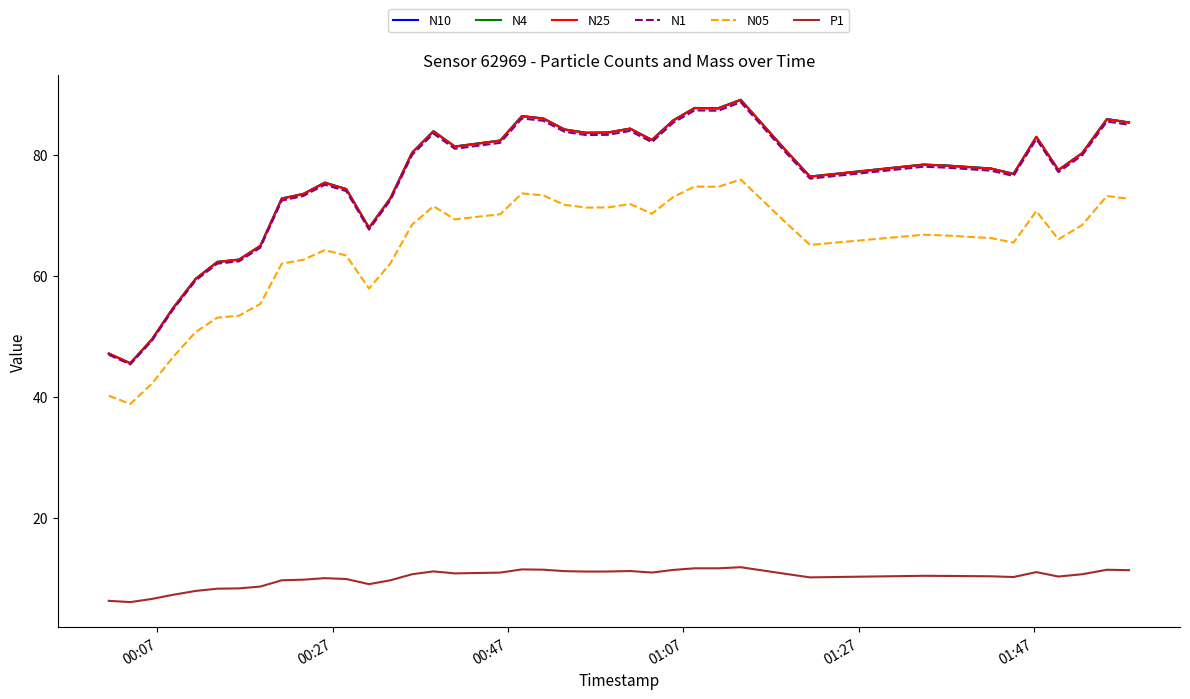

True or false: N25 and P1 intersect in this chart.

False